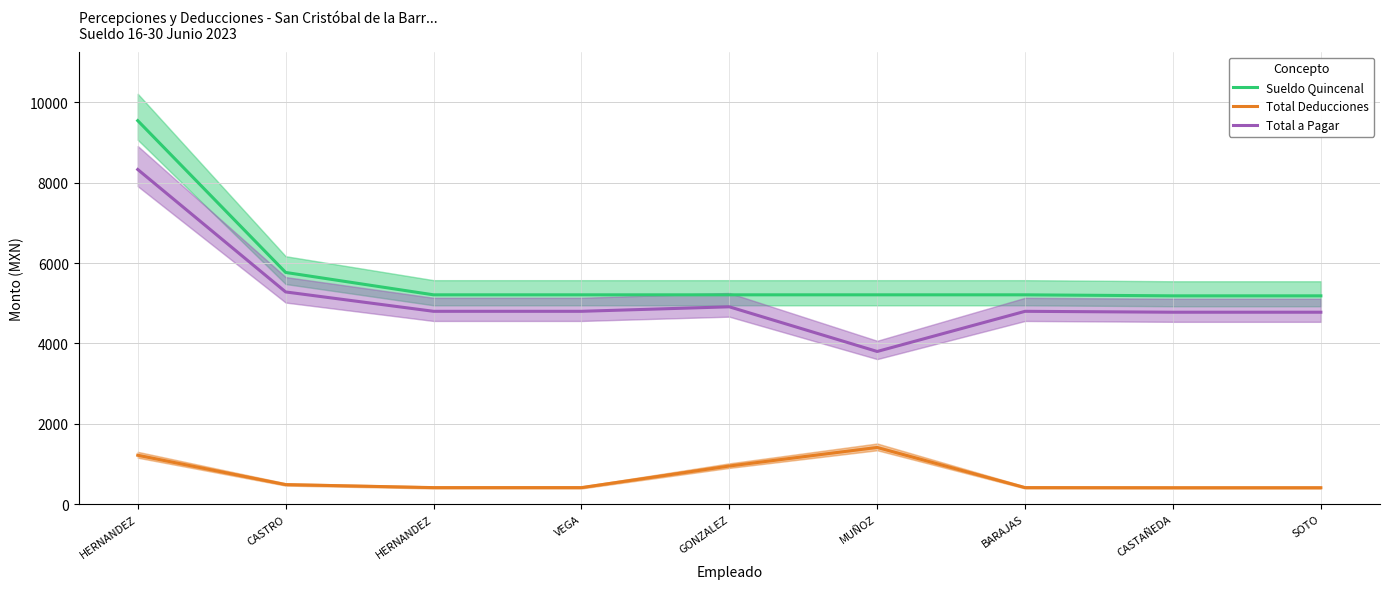

True or false: Sueldo Quincenal has more than 1 points higher than both neighbors.

False